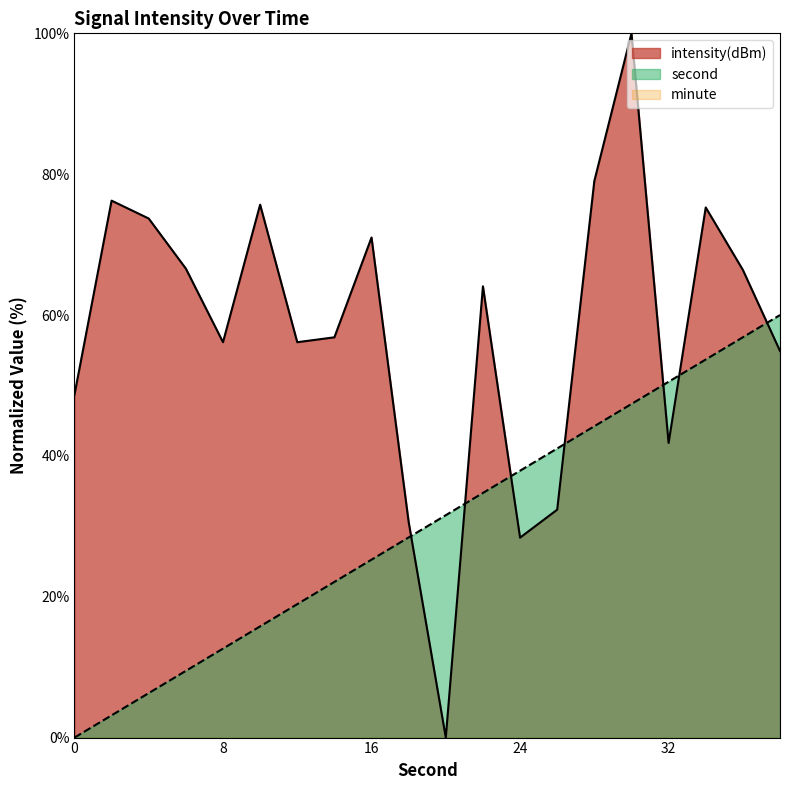

Is it true that second equals 60.0 at 38?

True